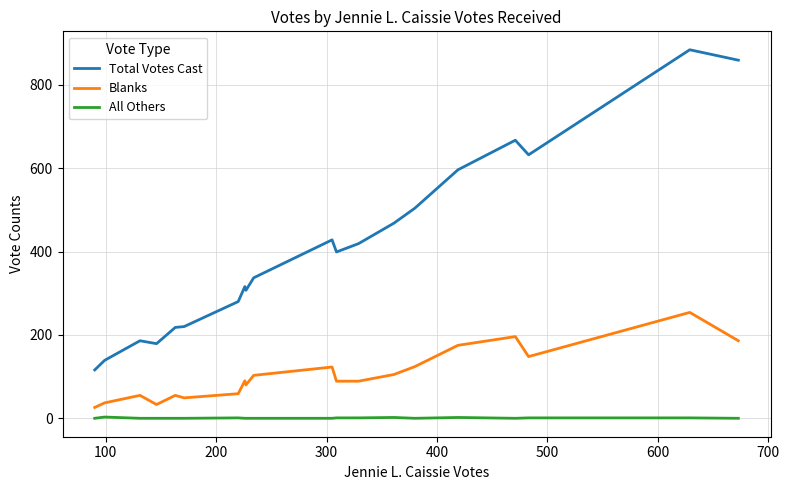

What is the difference between the maximum and minimum values in the Blanks series?

228